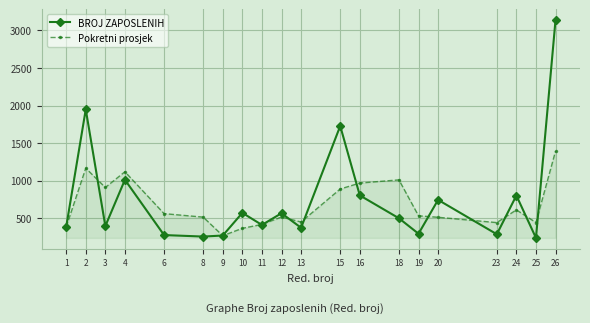

What is the difference between the maximum and minimum values in the BROJ ZAPOSLENIH series?

2905.0